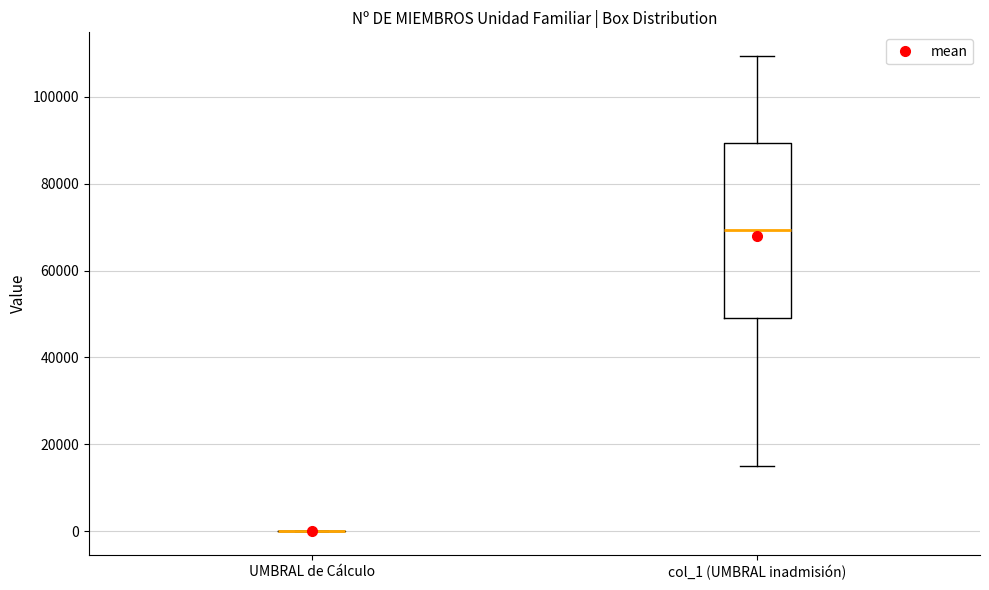

Which box is the tallest, from its lower edge to its upper edge?

col_1 (UMBRAL inadmisión)